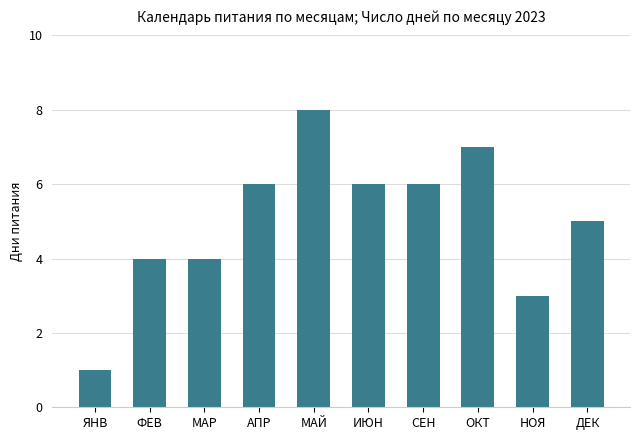

Read the value at ДЕК.

5